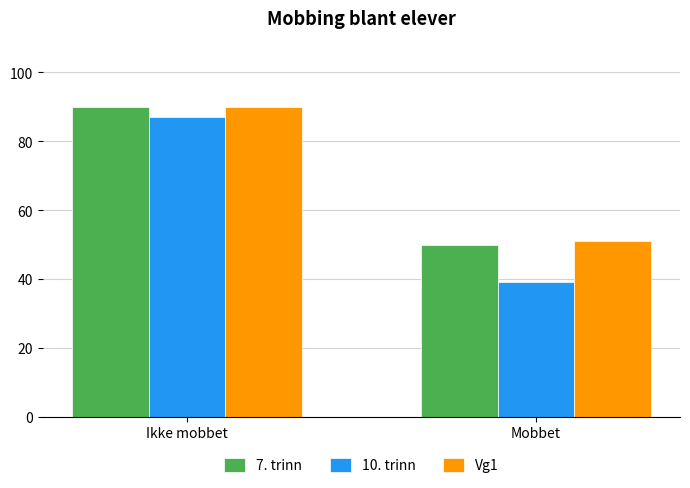

What is the difference between the highest and lowest values at Mobbet?

12